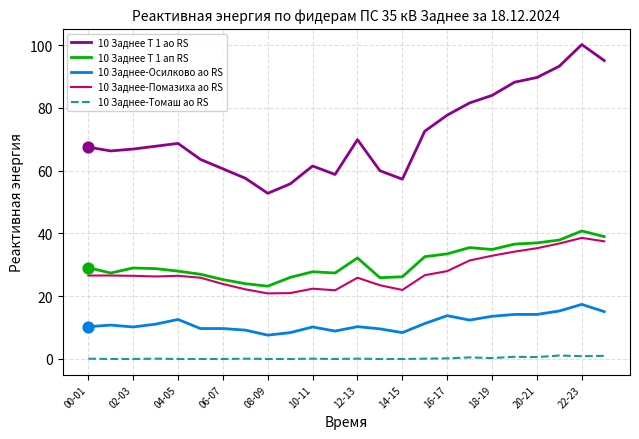

Which series has the largest total across all categories?

10 Заднее Т 1 ао RS